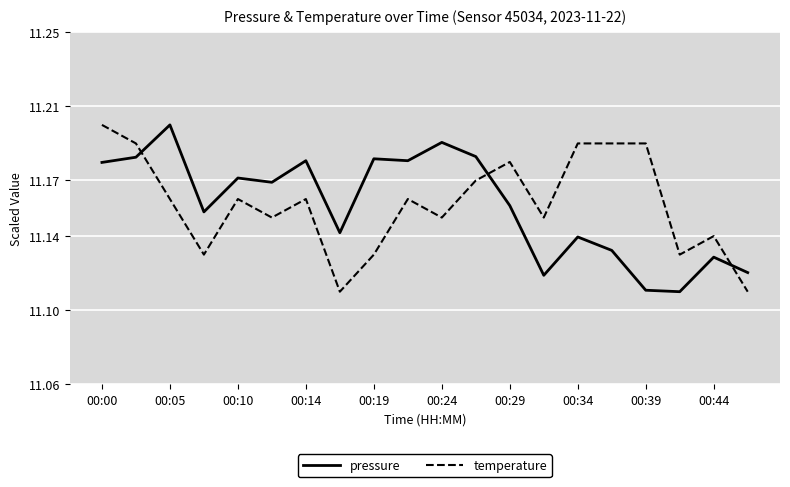

Which series ends up on top after the final intersection of pressure and temperature?

pressure